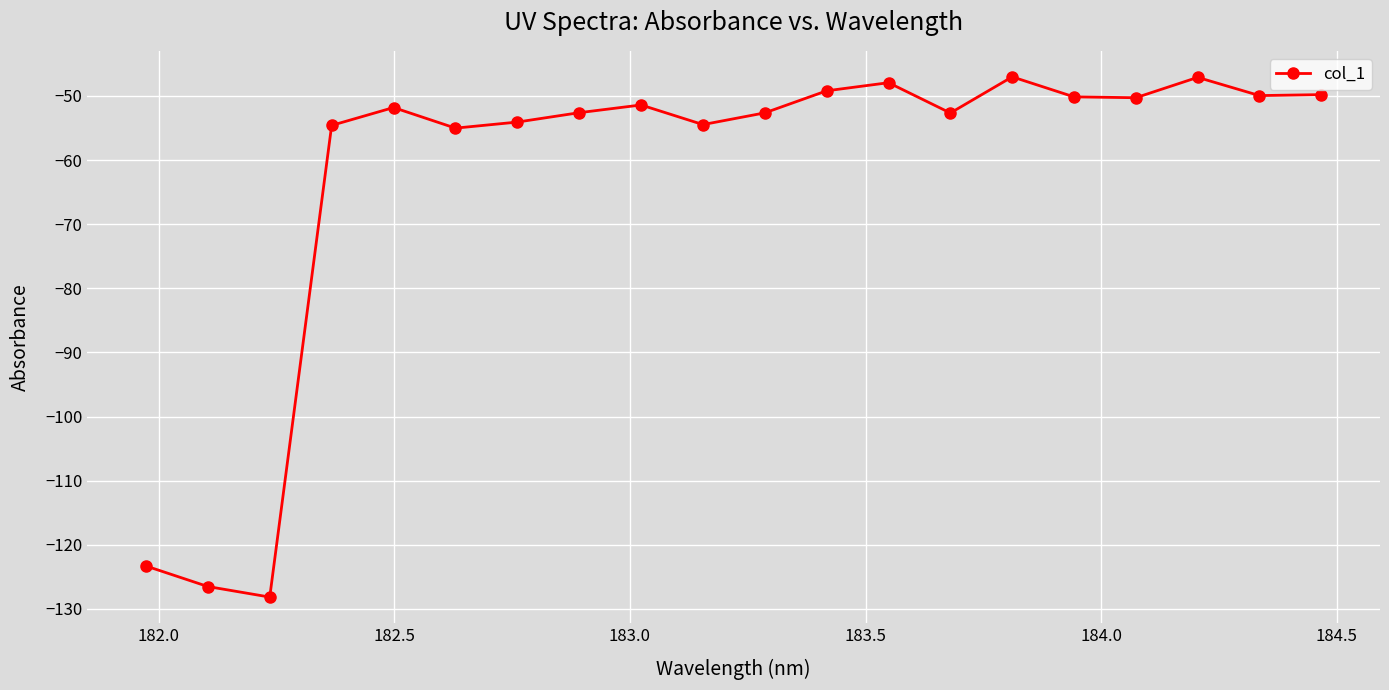

What is the average value?

-62.4